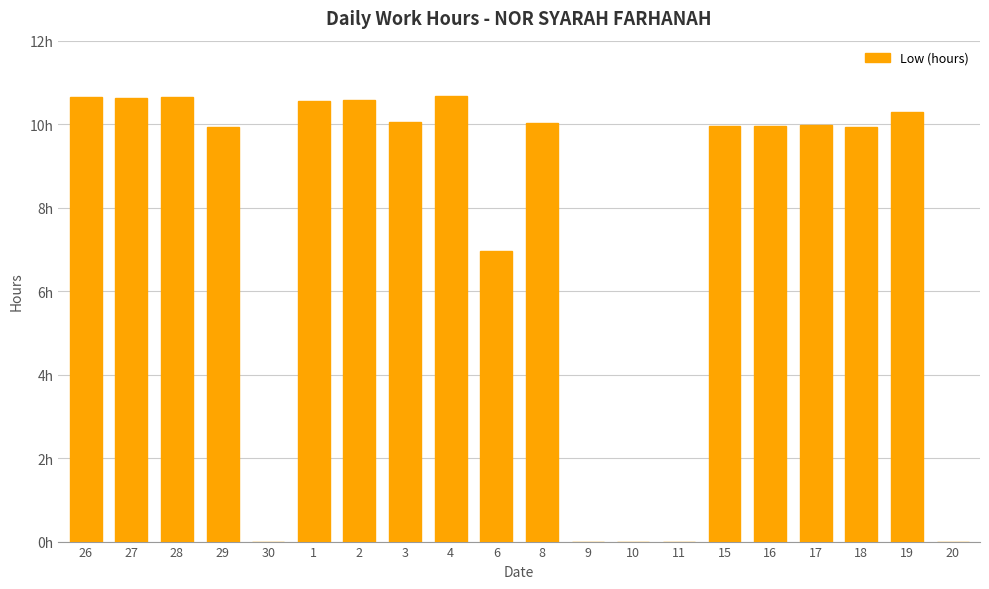

How many bars are there in total?

20